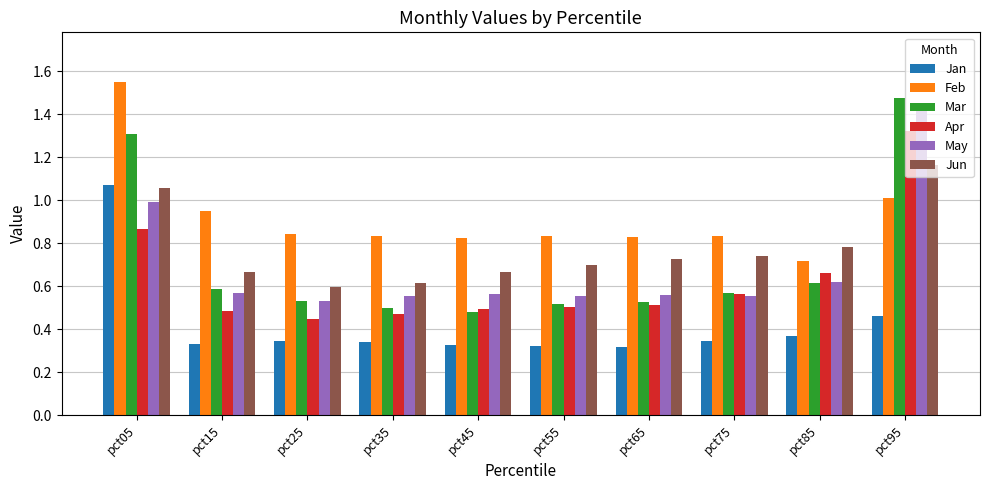

Is the value of Jun at pct25 greater than the value of Mar at pct55?

Yes